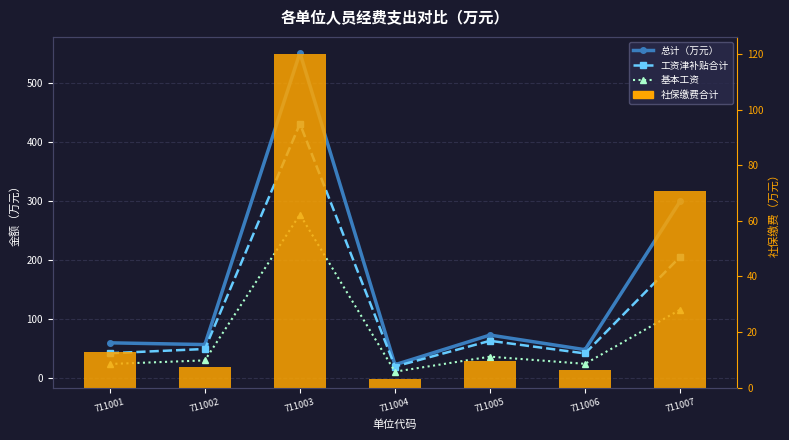

Which series has the widest spread of values?

总计（万元）